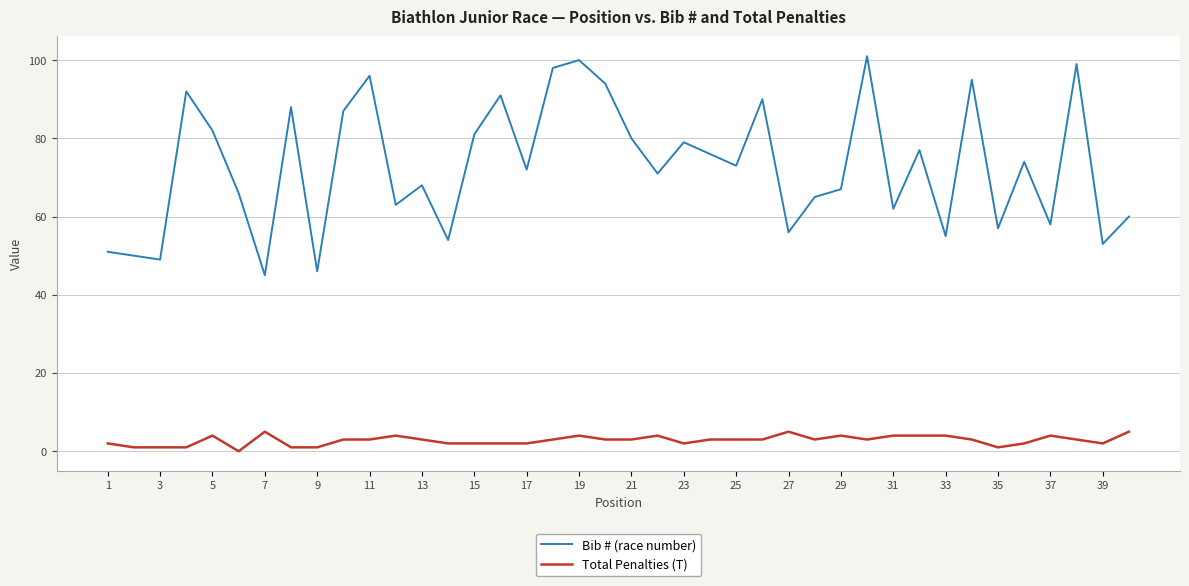

Reading left to right, transcribe all the data shown in this chart.

Bib # (race number): 51	50	49	92	82	66	45	88	46	87	96	63	68	54	81	91	72	98	100	94	80	71	79	76	73	90	56	65	67	101	62	77	55	95	57	74	58	99	53	60
Total Penalties (T): 2	1	1	1	4	0	5	1	1	3	3	4	3	2	2	2	2	3	4	3	3	4	2	3	3	3	5	3	4	3	4	4	4	3	1	2	4	3	2	5